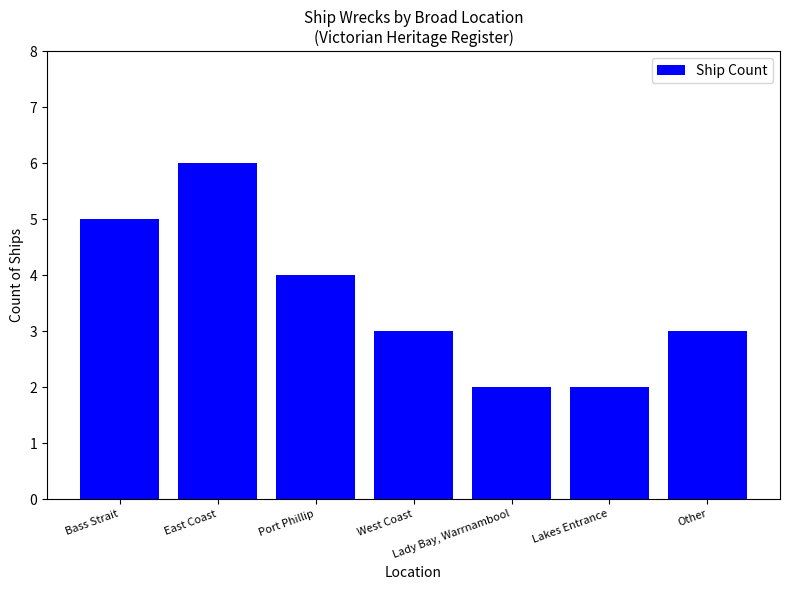

Count the number of categories in the chart.

7